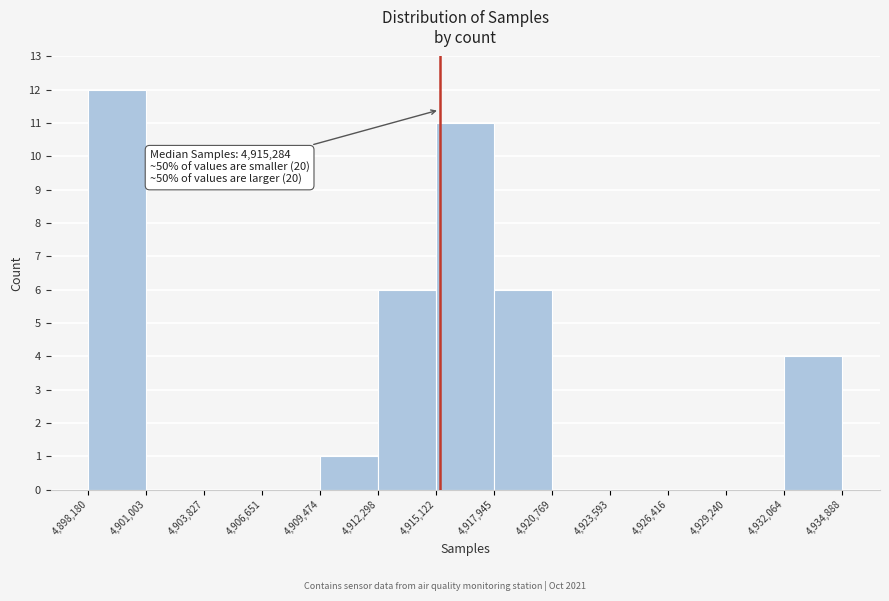

Which range on the x-axis has the tallest bar?

4,898,180 to 4,901,003